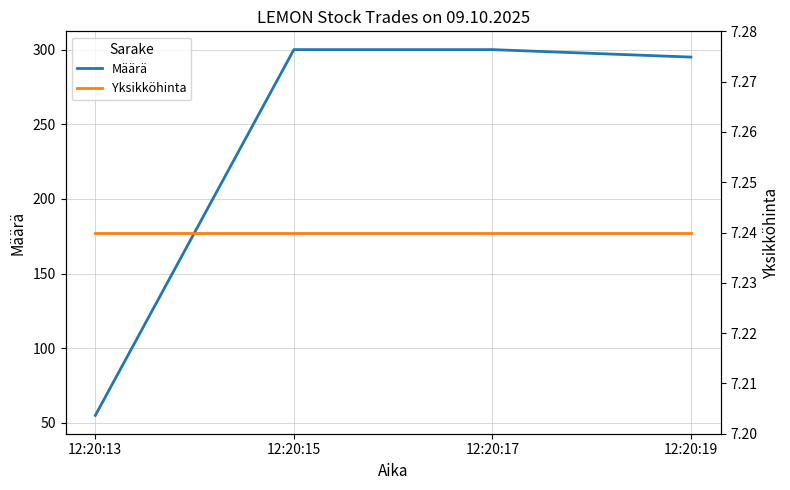

At how many categories does at least one series exceed 61?

3